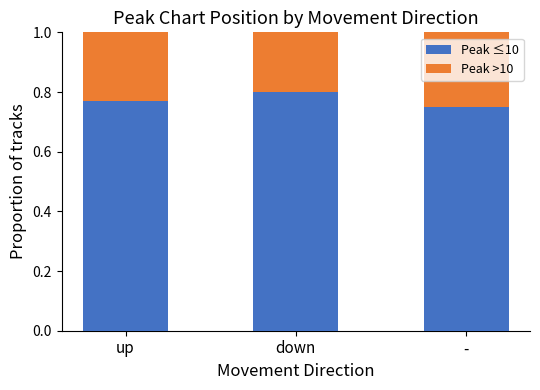

How many Peak ≤10 values are between 0 and 1?

3